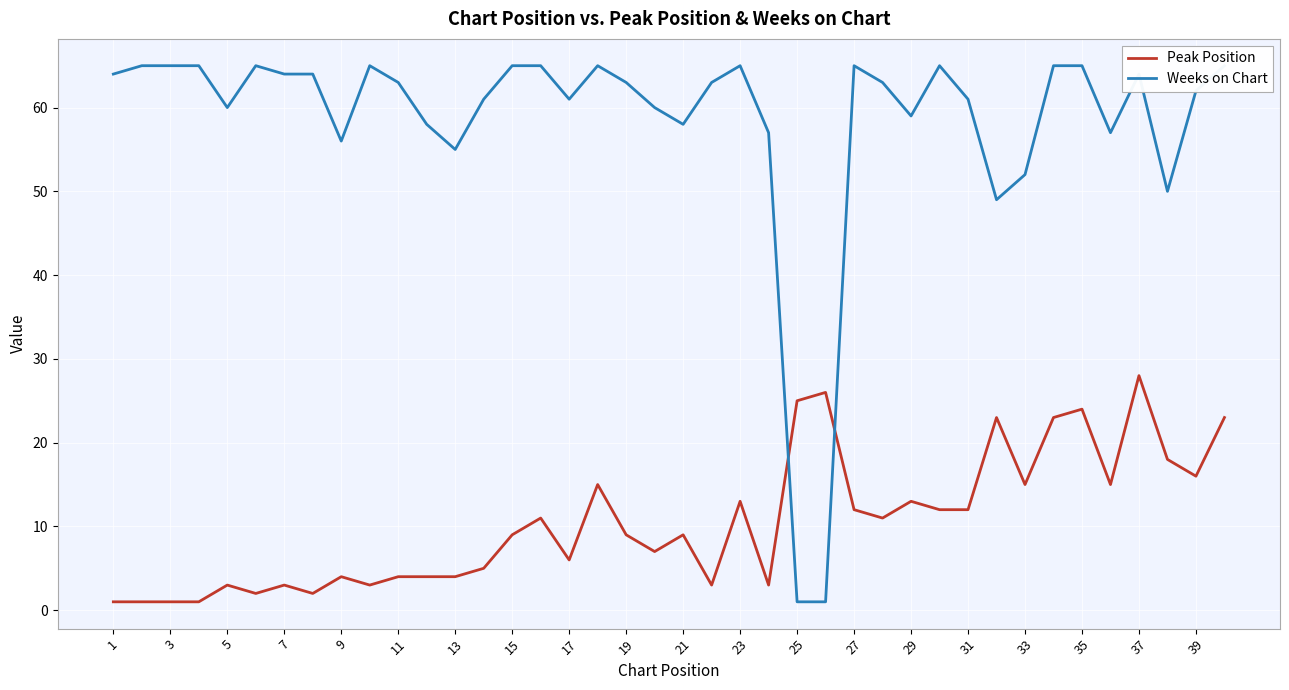

Which category has the highest value in the Peak Position series?

37